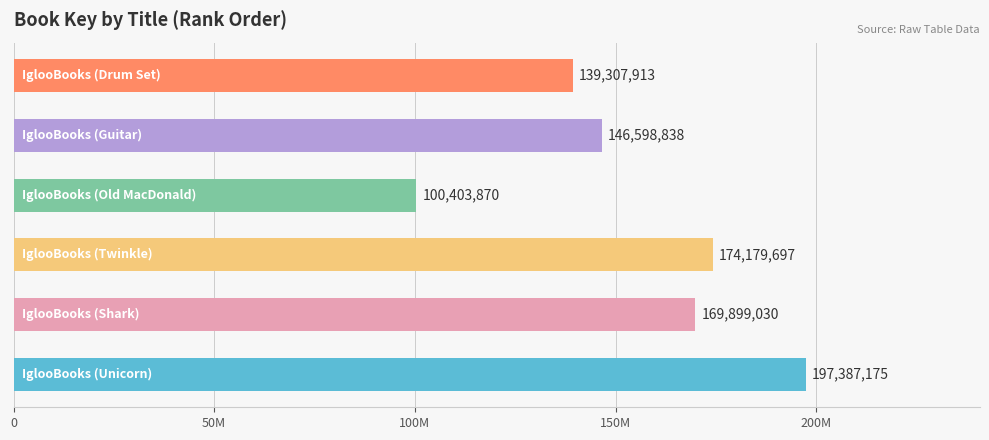

What is the sum of all values?

927776523